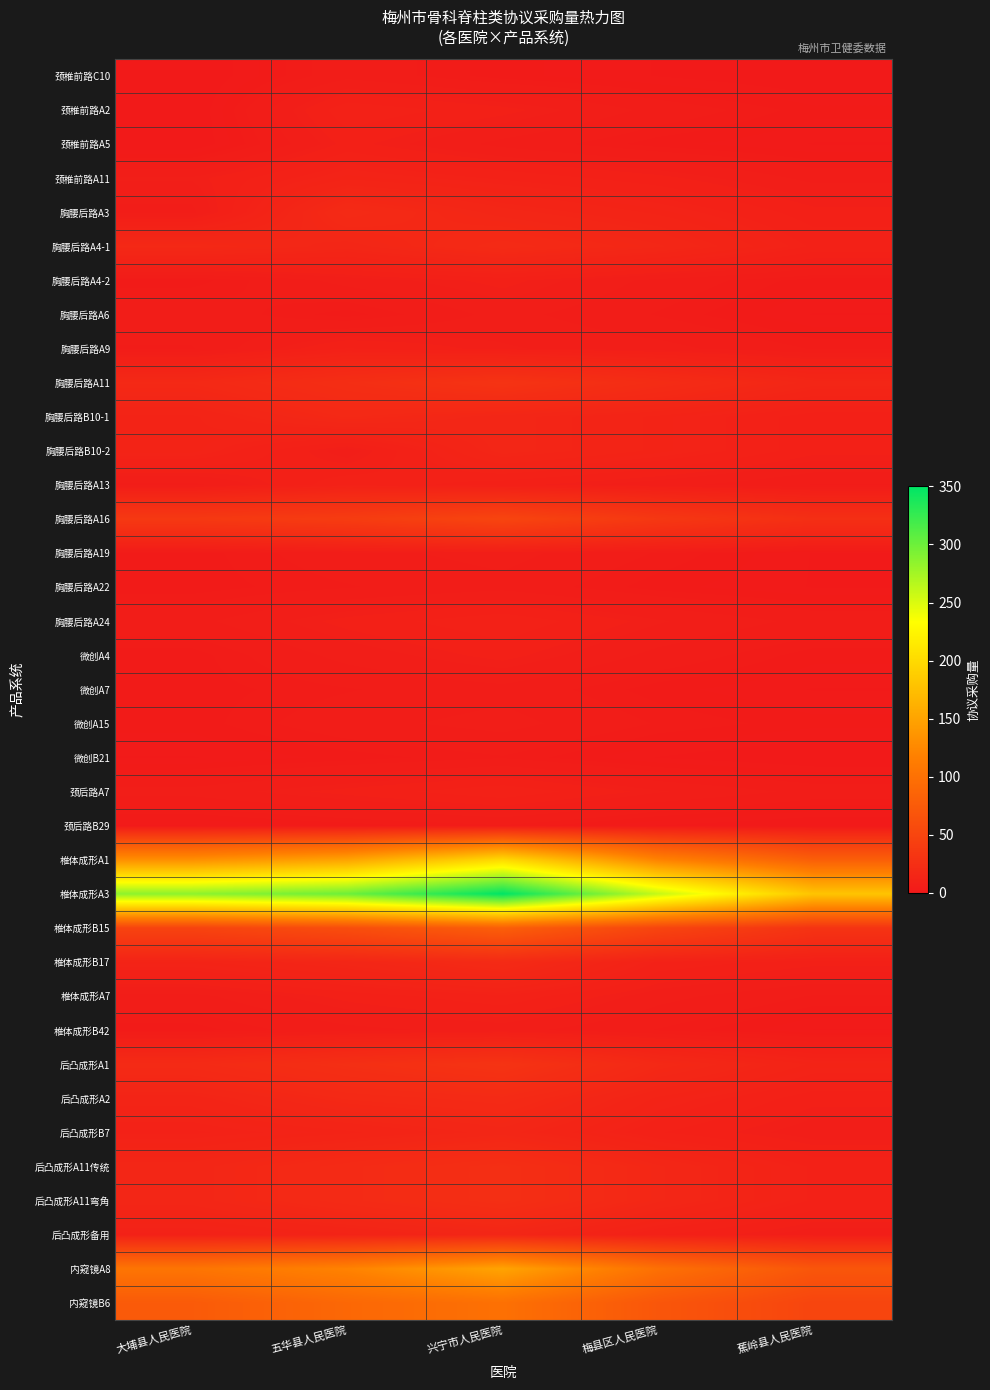

Reading left to right, transcribe all the data shown in this chart.

颈椎前路C10: 大埔县人民医院=1	五华县人民医院=5	兴宁市人民医院=3	梅县区人民医院=2	蕉岭县人民医院=1
颈椎前路A2: 大埔县人民医院=1	五华县人民医院=10	兴宁市人民医院=8	梅县区人民医院=5	蕉岭县人民医院=3
颈椎前路A5: 大埔县人民医院=1	五华县人民医院=8	兴宁市人民医院=5	梅县区人民医院=3	蕉岭县人民医院=2
颈椎前路A11: 大埔县人民医院=7	五华县人民医院=12	兴宁市人民医院=10	梅县区人民医院=8	蕉岭县人民医院=5
胸腰后路A3: 大埔县人民医院=5	五华县人民医院=20	兴宁市人民医院=15	梅县区人民医院=12	蕉岭县人民医院=8
胸腰后路A4-1: 大埔县人民医院=18	五华县人民医院=15	兴宁市人民医院=20	梅县区人民医院=16	蕉岭县人民医院=10
胸腰后路A4-2: 大埔县人民医院=3	五华县人民医院=6	兴宁市人民医院=8	梅县区人民医院=5	蕉岭县人民医院=3
胸腰后路A6: 大埔县人民医院=5	五华县人民医院=3	兴宁市人民医院=6	梅县区人民医院=4	蕉岭县人民医院=2
胸腰后路A9: 大埔县人民医院=4	五华县人民医院=9	兴宁市人民医院=7	梅县区人民医院=6	蕉岭县人民医院=4
胸腰后路A11: 大埔县人民医院=18	五华县人民医院=24	兴宁市人民医院=30	梅县区人民医院=22	蕉岭县人民医院=15
胸腰后路B10-1: 大埔县人民医院=12	五华县人民医院=18	兴宁市人民医院=15	梅县区人民医院=12	蕉岭县人民医院=8
胸腰后路B10-2: 大埔县人民医院=12	五华县人民医院=6	兴宁市人民医院=15	梅县区人民医院=12	蕉岭县人民医院=8
胸腰后路A13: 大埔县人民医院=5	五华县人民医院=10	兴宁市人民医院=8	梅县区人民医院=6	蕉岭县人民医院=4
胸腰后路A16: 大埔县人民医院=36	五华县人民医院=40	兴宁市人民医院=50	梅县区人民医院=35	蕉岭县人民医院=25
胸腰后路A19: 大埔县人民医院=3	五华县人民医院=5	兴宁市人民医院=6	梅县区人民医院=4	蕉岭县人民医院=2
胸腰后路A22: 大埔县人民医院=3	五华县人民医院=4	兴宁市人民医院=5	梅县区人民医院=3	蕉岭县人民医院=2
胸腰后路A24: 大埔县人民医院=5	五华县人民医院=8	兴宁市人民医院=10	梅县区人民医院=7	蕉岭县人民医院=5
微创A4: 大埔县人民医院=3	五华县人民医院=6	兴宁市人民医院=8	梅县区人民医院=5	蕉岭县人民医院=3
微创A7: 大埔县人民医院=3	五华县人民医院=4	兴宁市人民医院=5	梅县区人民医院=3	蕉岭县人民医院=2
微创A15: 大埔县人民医院=3	五华县人民医院=5	兴宁市人民医院=6	梅县区人民医院=4	蕉岭县人民医院=3
微创B21: 大埔县人民医院=2	五华县人民医院=3	兴宁市人民医院=4	梅县区人民医院=2	蕉岭县人民医院=1
颈后路A7: 大埔县人民医院=6	五华县人民医院=8	兴宁市人民医院=10	梅县区人民医院=7	蕉岭县人民医院=5
颈后路B29: 大埔县人民医院=2	五华县人民医院=3	兴宁市人民医院=4	梅县区人民医院=2	蕉岭县人民医院=1
椎体成形A1: 大埔县人民医院=132	五华县人民医院=150	兴宁市人民医院=200	梅县区人民医院=120	蕉岭县人民医院=80
椎体成形A3: 大埔县人民医院=285	五华县人民医院=300	兴宁市人民医院=350	梅县区人民医院=260	蕉岭县人民医院=180
椎体成形B15: 大埔县人民医院=48	五华县人民医院=60	兴宁市人民医院=80	梅县区人民医院=50	蕉岭县人民医院=30
椎体成形B17: 大埔县人民医院=12	五华县人民医院=15	兴宁市人民医院=20	梅县区人民医院=10	蕉岭县人民医院=8
椎体成形A7: 大埔县人民医院=5	五华县人民医院=8	兴宁市人民医院=10	梅县区人民医院=6	蕉岭县人民医院=4
椎体成形B42: 大埔县人民医院=3	五华县人民医院=5	兴宁市人民医院=6	梅县区人民医院=4	蕉岭县人民医院=2
后凸成形A1: 大埔县人民医院=20	五华县人民医院=25	兴宁市人民医院=30	梅县区人民医院=18	蕉岭县人民医院=12
后凸成形A2: 大埔县人民医院=13	五华县人民医院=18	兴宁市人民医院=20	梅县区人民医院=12	蕉岭县人民医院=8
后凸成形B7: 大埔县人民医院=10	五华县人民医院=12	兴宁市人民医院=15	梅县区人民医院=9	蕉岭县人民医院=6
后凸成形A11传统: 大埔县人民医院=15	五华县人民医院=20	兴宁市人民医院=25	梅县区人民医院=16	蕉岭县人民医院=10
后凸成形A11弯角: 大埔县人民医院=15	五华县人民医院=20	兴宁市人民医院=25	梅县区人民医院=16	蕉岭县人民医院=10
后凸成形备用: 大埔县人民医院=10	五华县人民医院=12	兴宁市人民医院=15	梅县区人民医院=9	蕉岭县人民医院=6
内窥镜A8: 大埔县人民医院=105	五华县人民医院=120	兴宁市人民医院=150	梅县区人民医院=100	蕉岭县人民医院=70
内窥镜B6: 大埔县人民医院=75	五华县人民医院=90	兴宁市人民医院=100	梅县区人民医院=70	蕉岭县人民医院=50